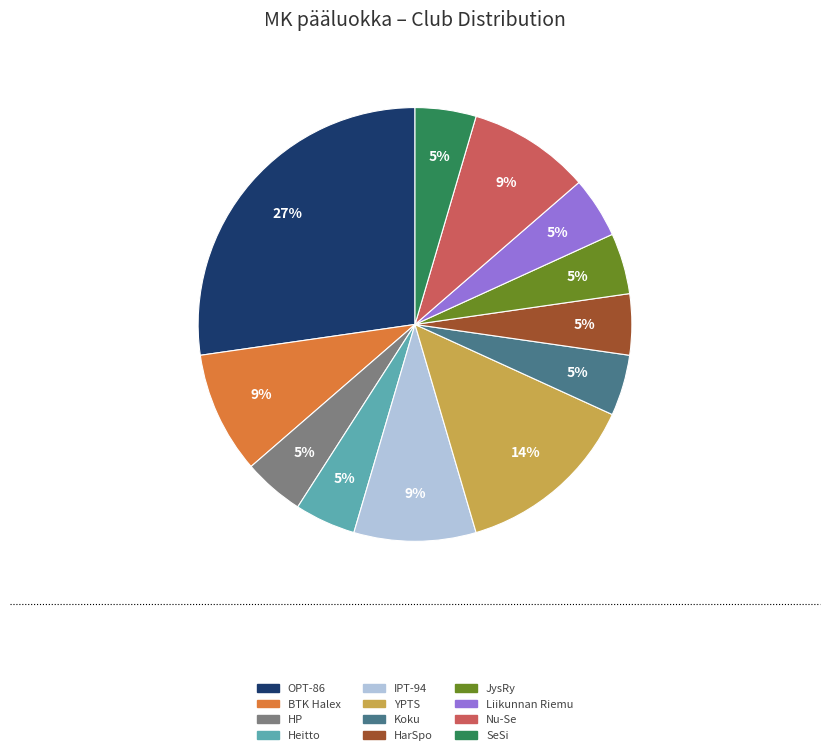

What is the largest slice in the pie chart?

OPT-86